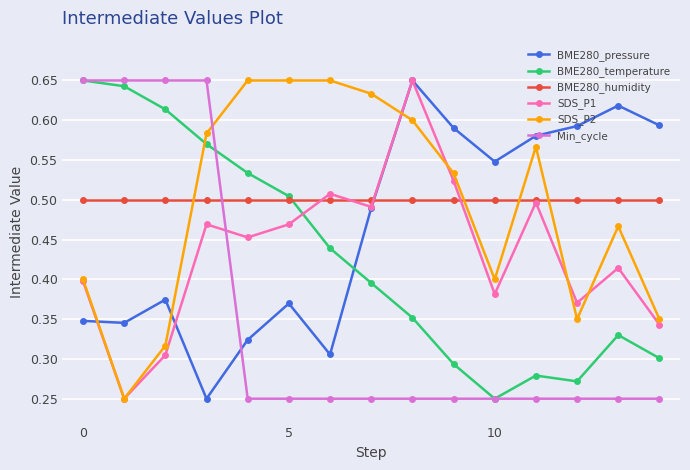

Count the number of data series in this chart.

6